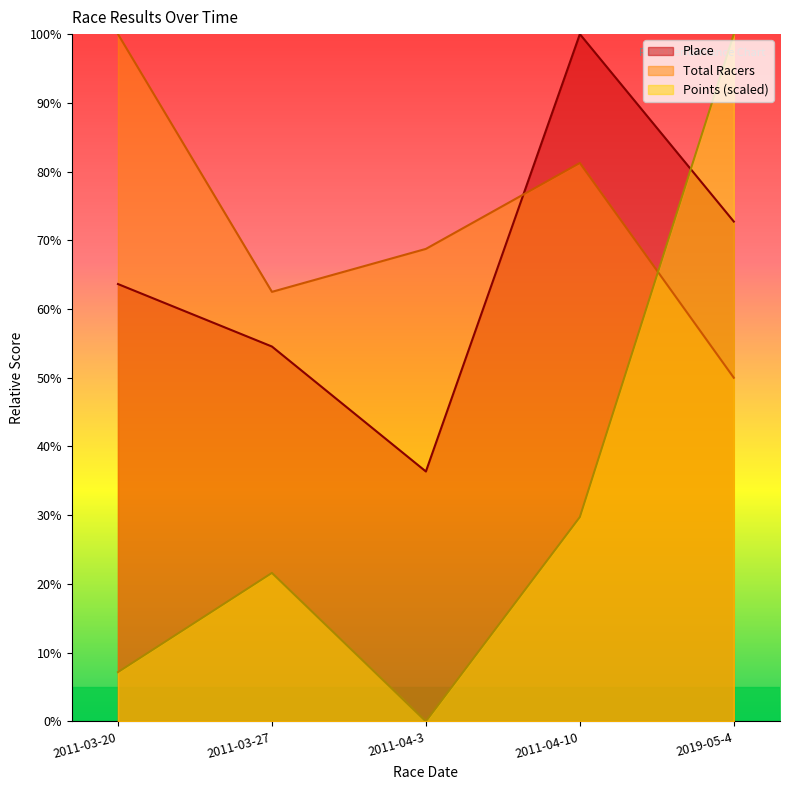

Reading left to right, extract all data points from this chart.

Place: 2011-03-20=63.6	2011-03-27=54.5	2011-04-3=36.4	2011-04-10=100.0	2019-05-4=72.7
Total Racers: 2011-03-20=100.0	2011-03-27=62.5	2011-04-3=68.8	2011-04-10=81.2	2019-05-4=50.0
Points: 2011-03-20=7.2	2011-03-27=21.6	2011-04-3=0.0	2011-04-10=29.7	2019-05-4=100.0